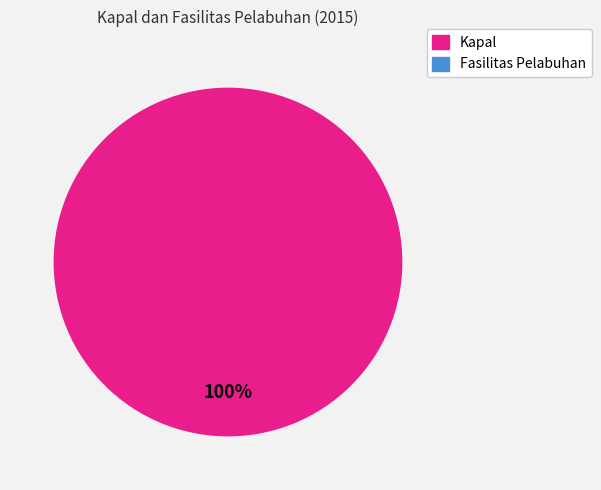

Is there a majority slice in this chart?

Yes